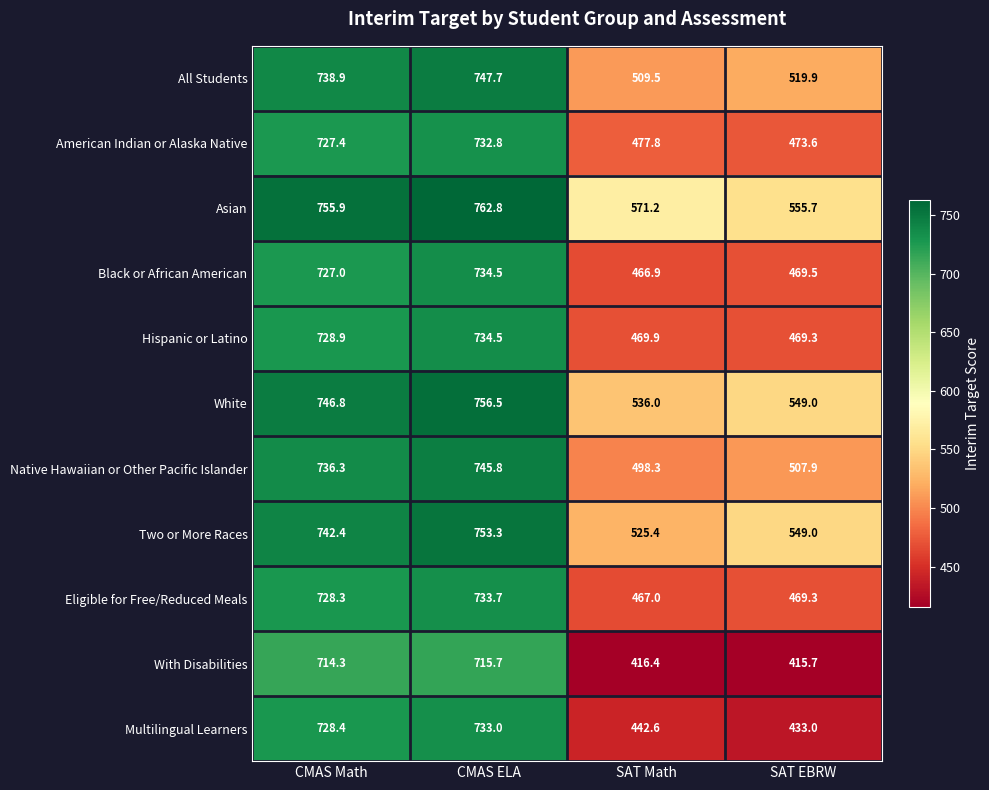

What is the greatest value displayed?

762.8